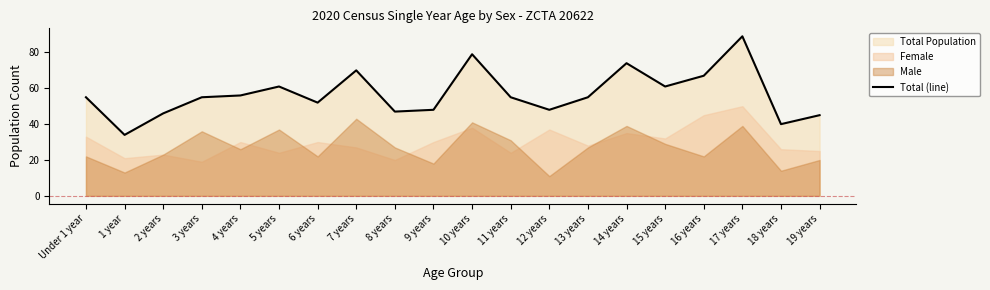

The value at 17 years is 89. True or false?

True